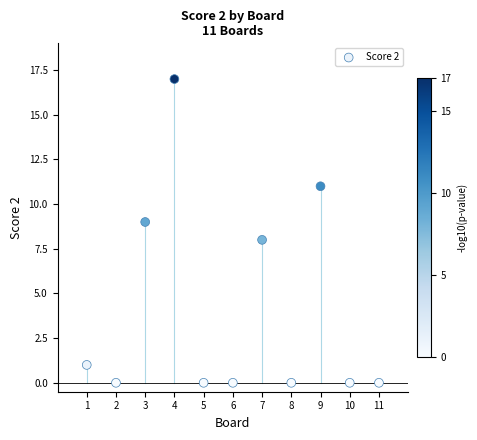

What is the average Y value?

4